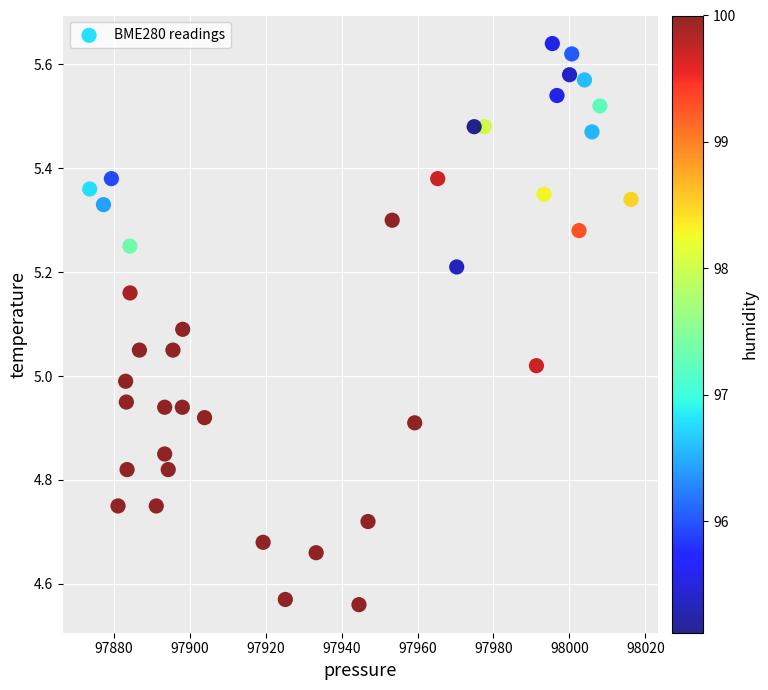

What is the range of Y values (max minus min)?

1.1